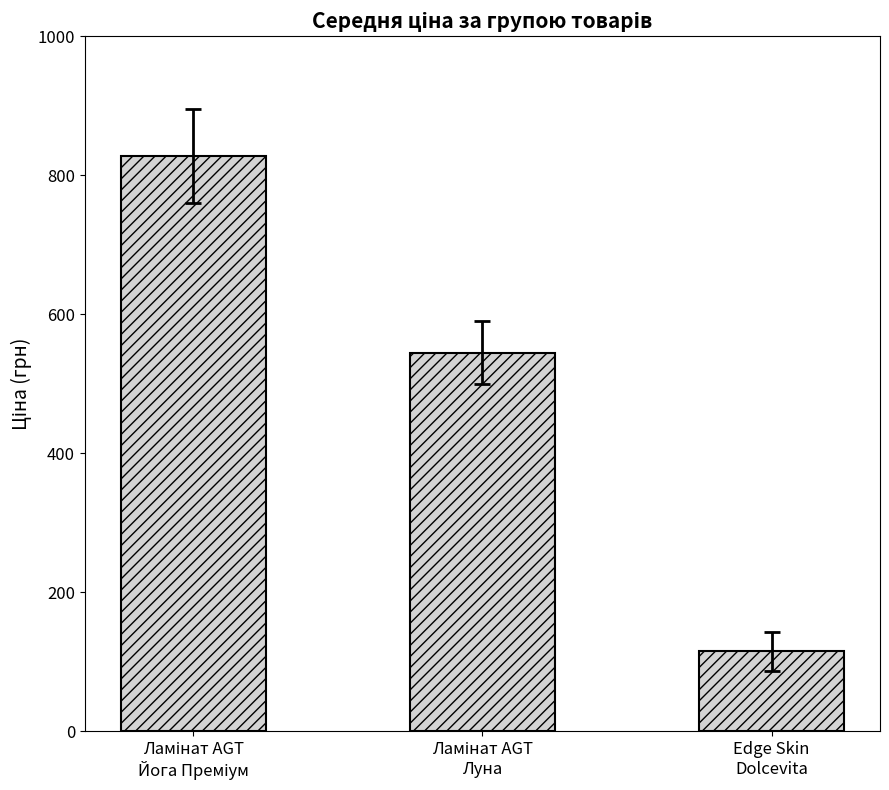

What is the smallest value displayed?

115.4